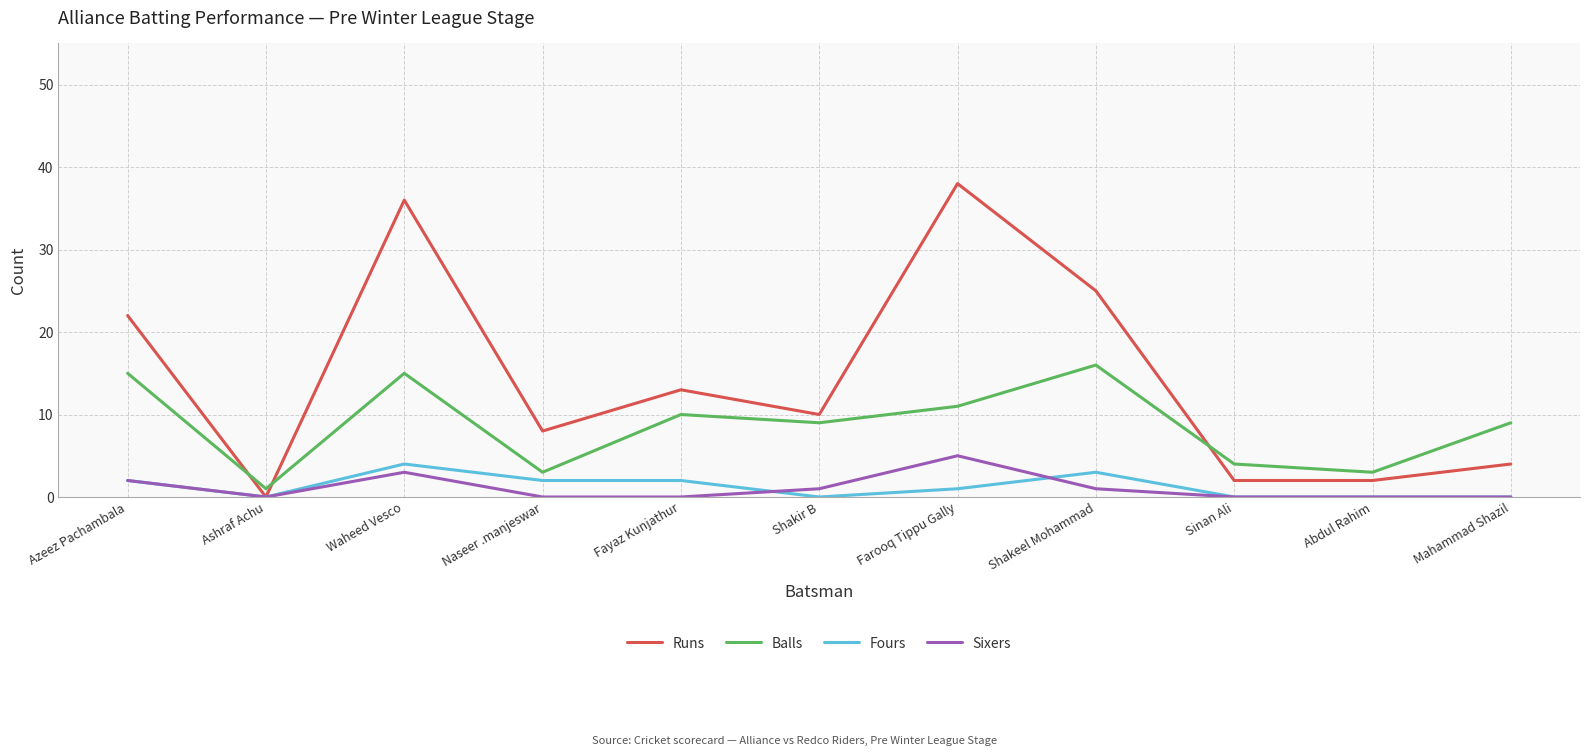

How many lines are shown in the chart?

4